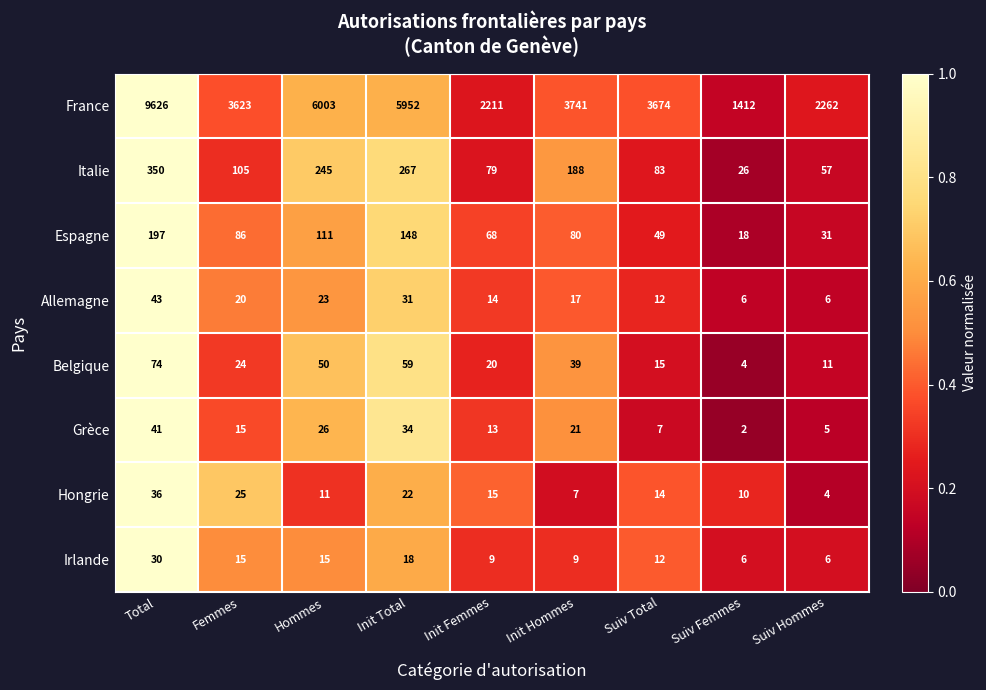

What is the greatest value displayed?

9626